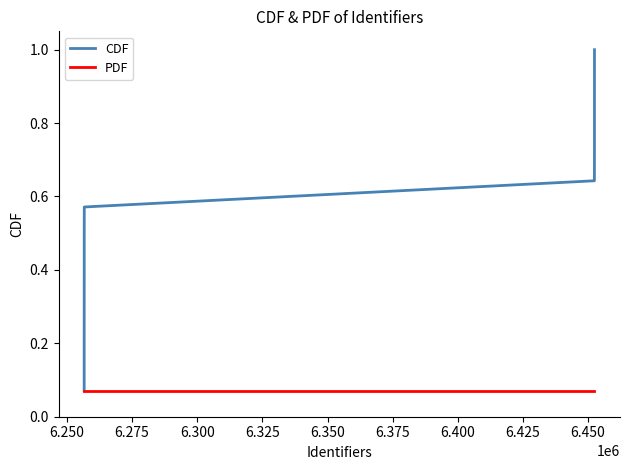

What is the greatest value displayed?

1.0